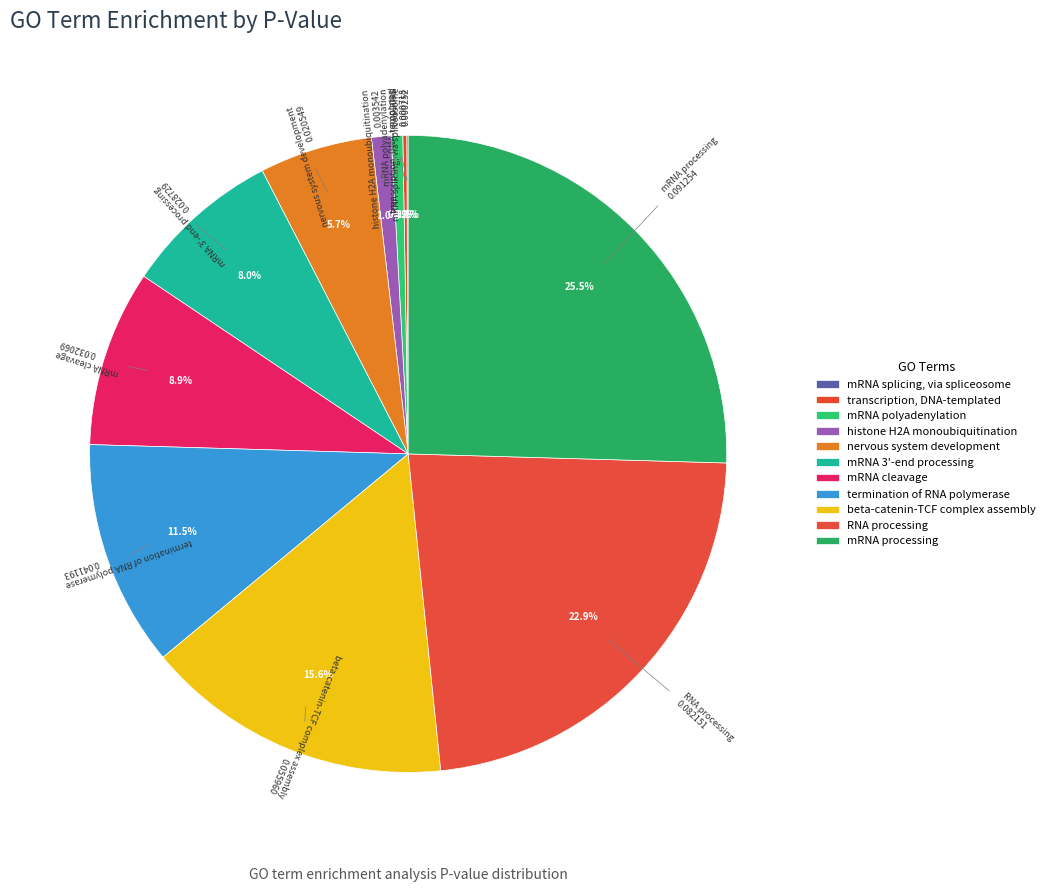

Count the number of slices in the pie.

11